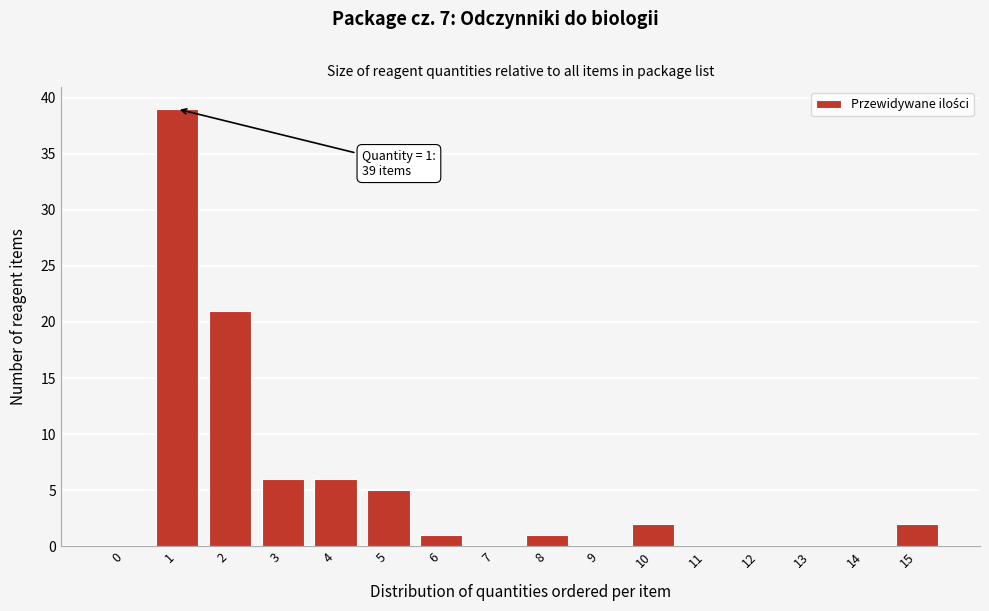

Reading right to left, list all the values displayed in this chart.

15=2	14=0	13=0	12=0	11=0	10=2	9=0	8=1	7=0	6=1	5=5	4=6	3=6	2=21	1=39	0=0